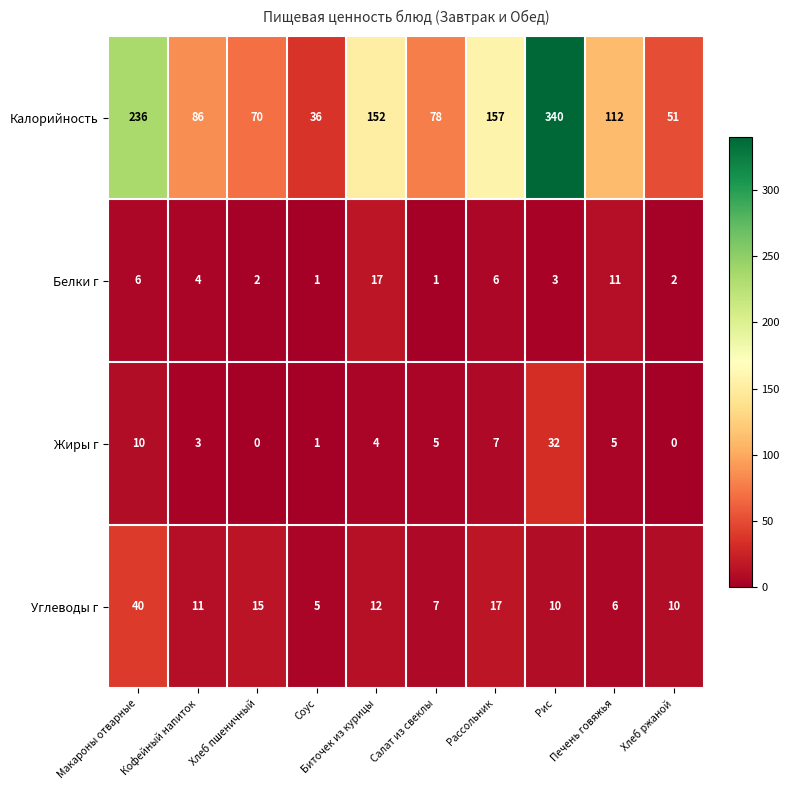

True or false: Калорийность has a value of 157 at Рассольник.

True